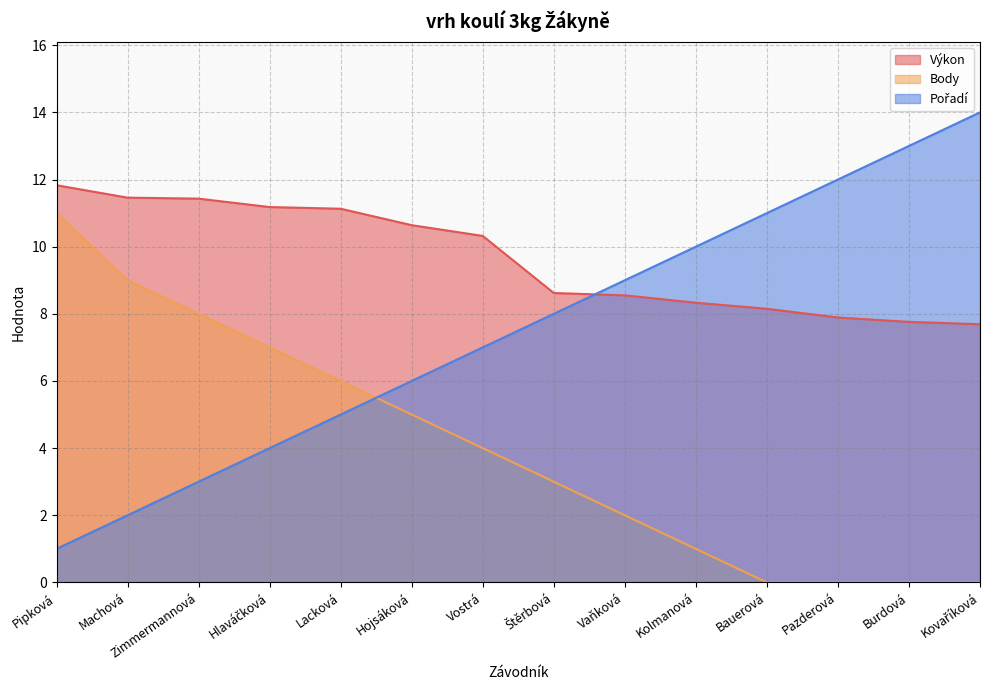

Which has a higher value, Zimmermannová or Machová?

Machová